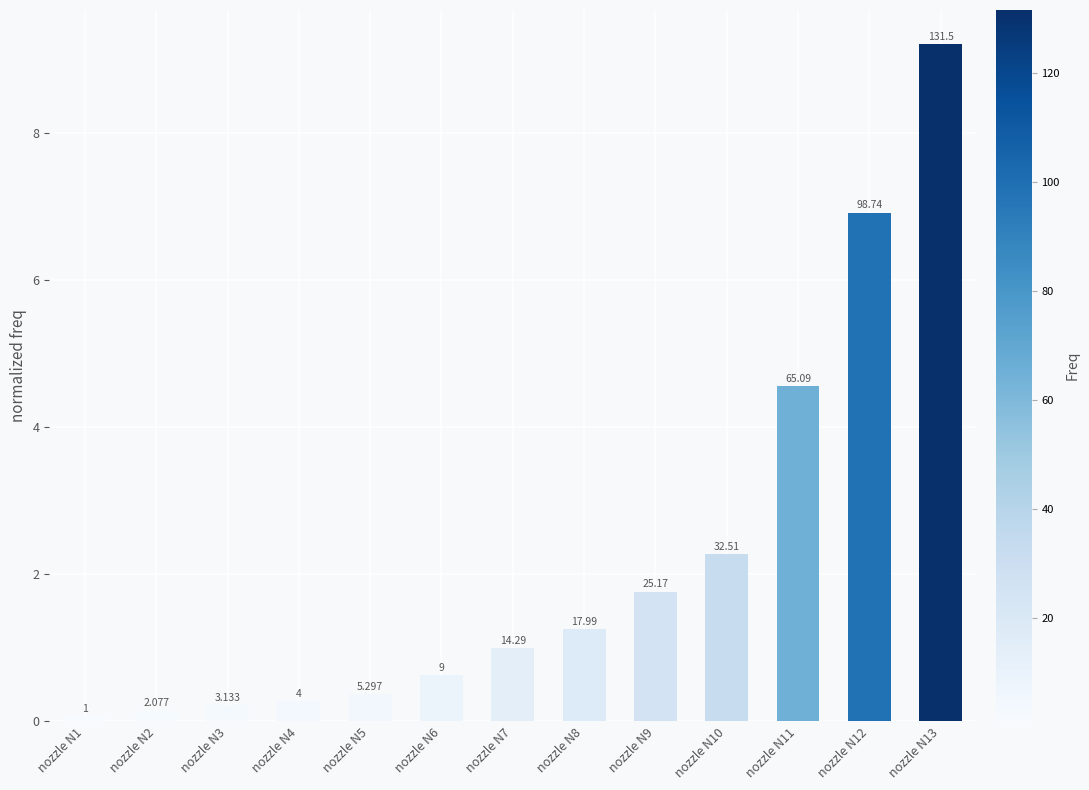

Are the bars horizontal?

No